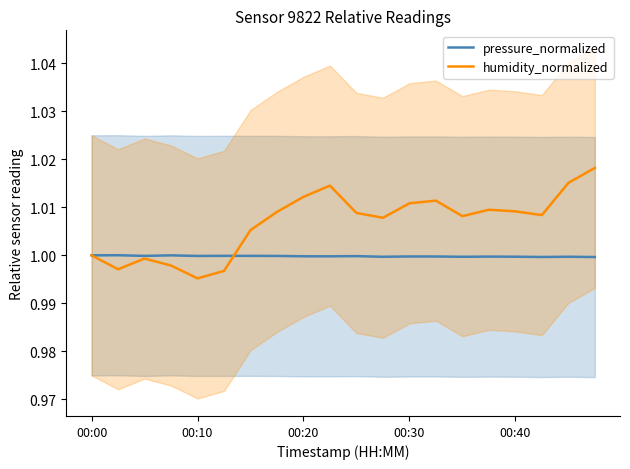

The value of humidity_normalized at 13 is 1.0. True or false?

True